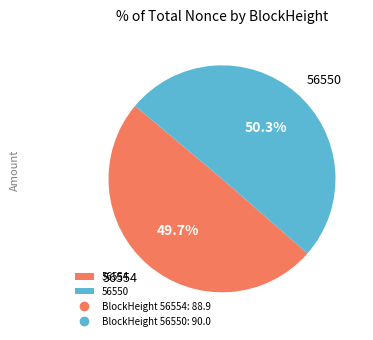

To the nearest percent, what percentage of the pie is 56550?

50%